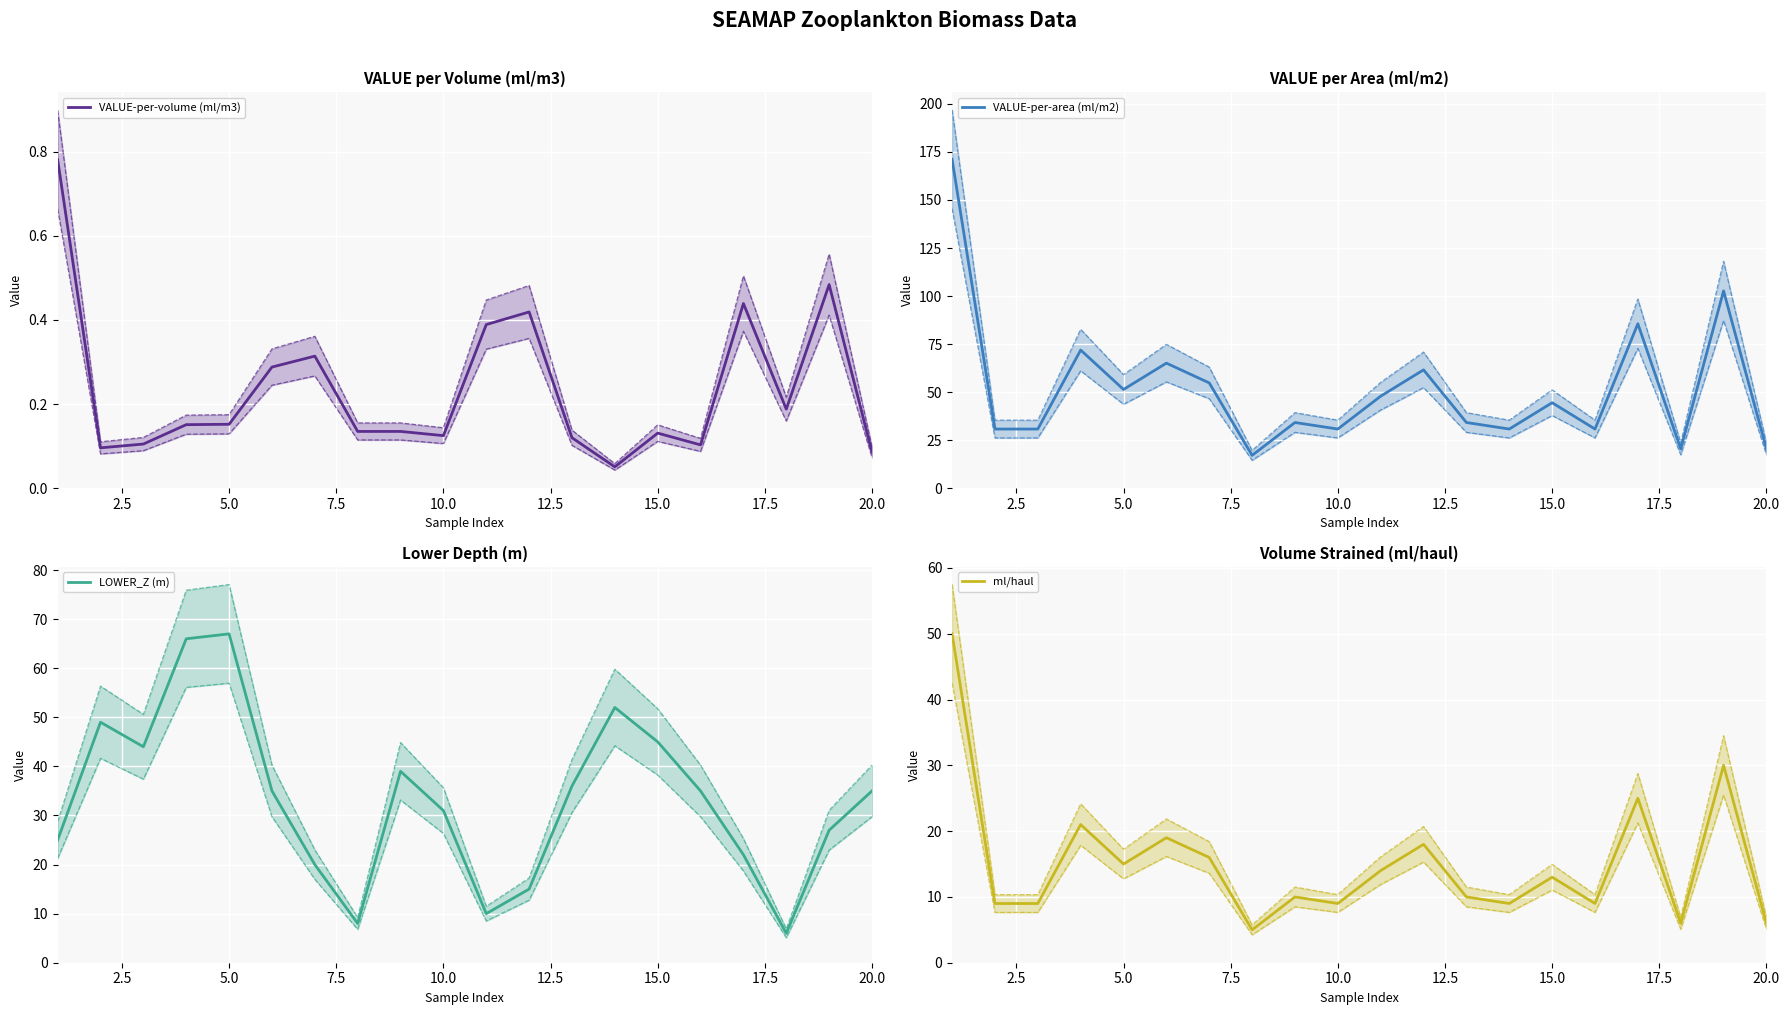

In VALUE-per-area (ml/m2), how many points are higher than both neighbors (excluding endpoints)?

7